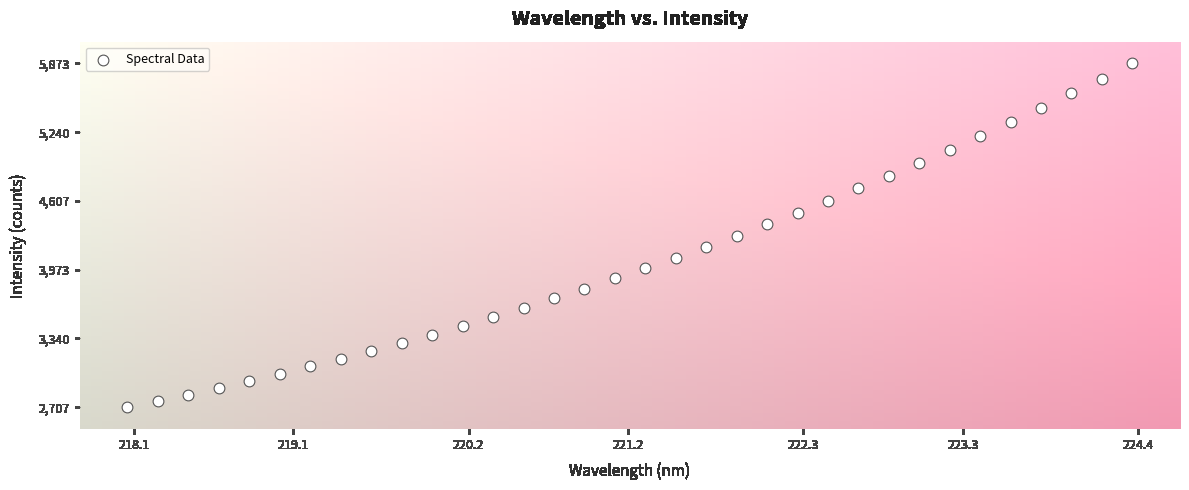

What is the range of Y values (max minus min)?

3166.6